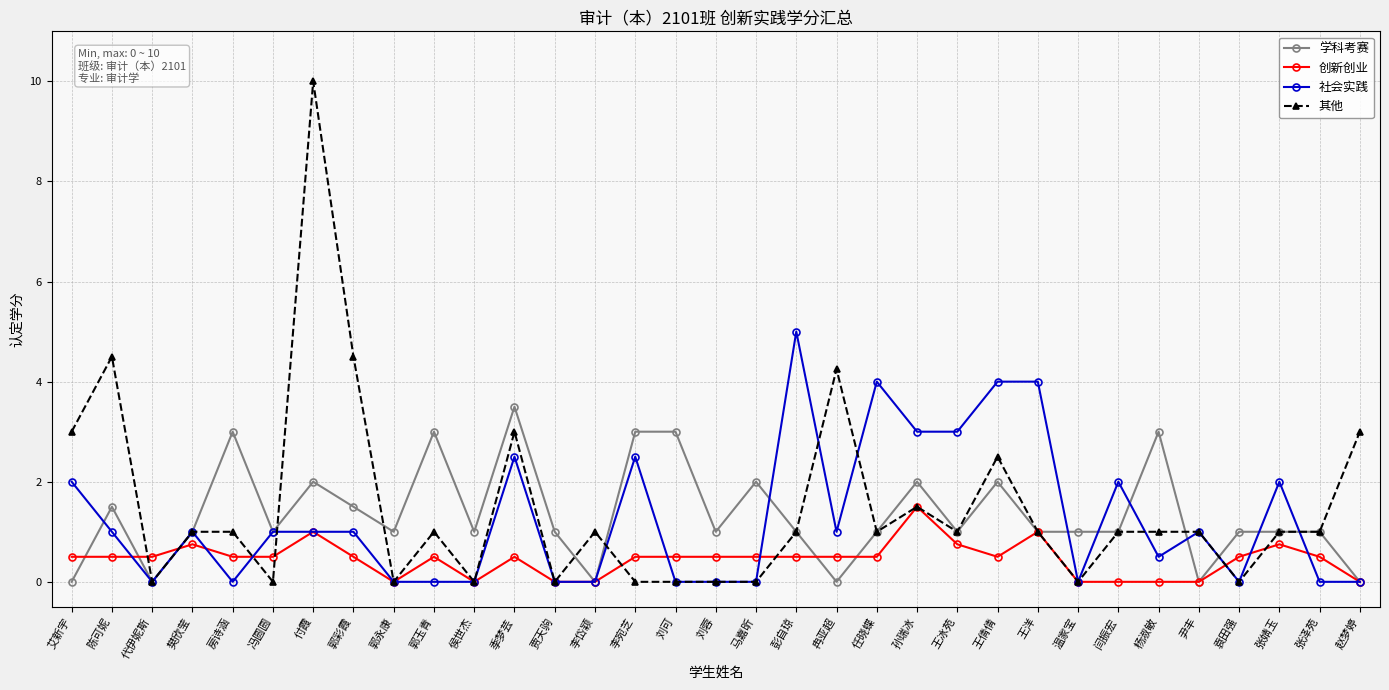

What is the spread (max minus min) of values at 陈可妮?

4.0